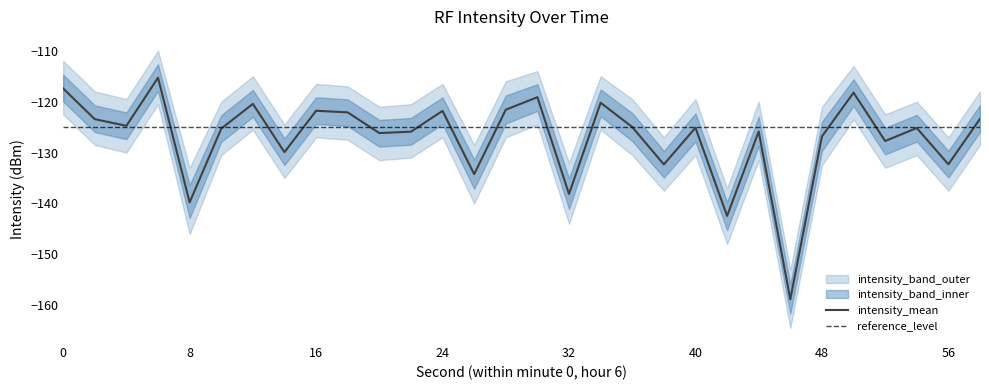

What is the total value across all series at 16?

-365.3